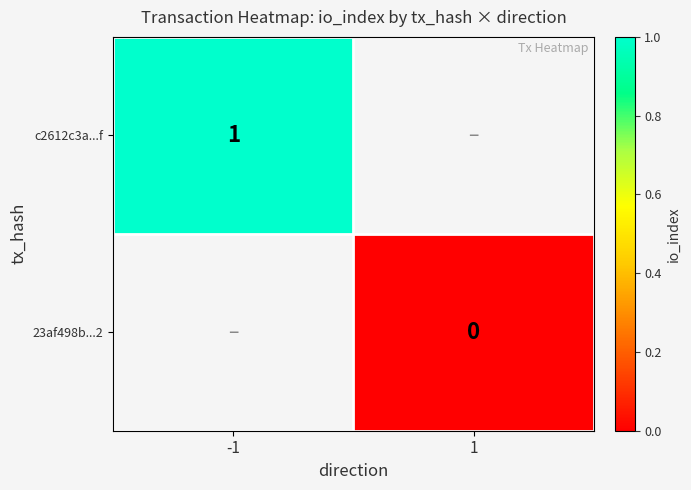

Is it true that c2612c3a...f equals 2 at -1?

False